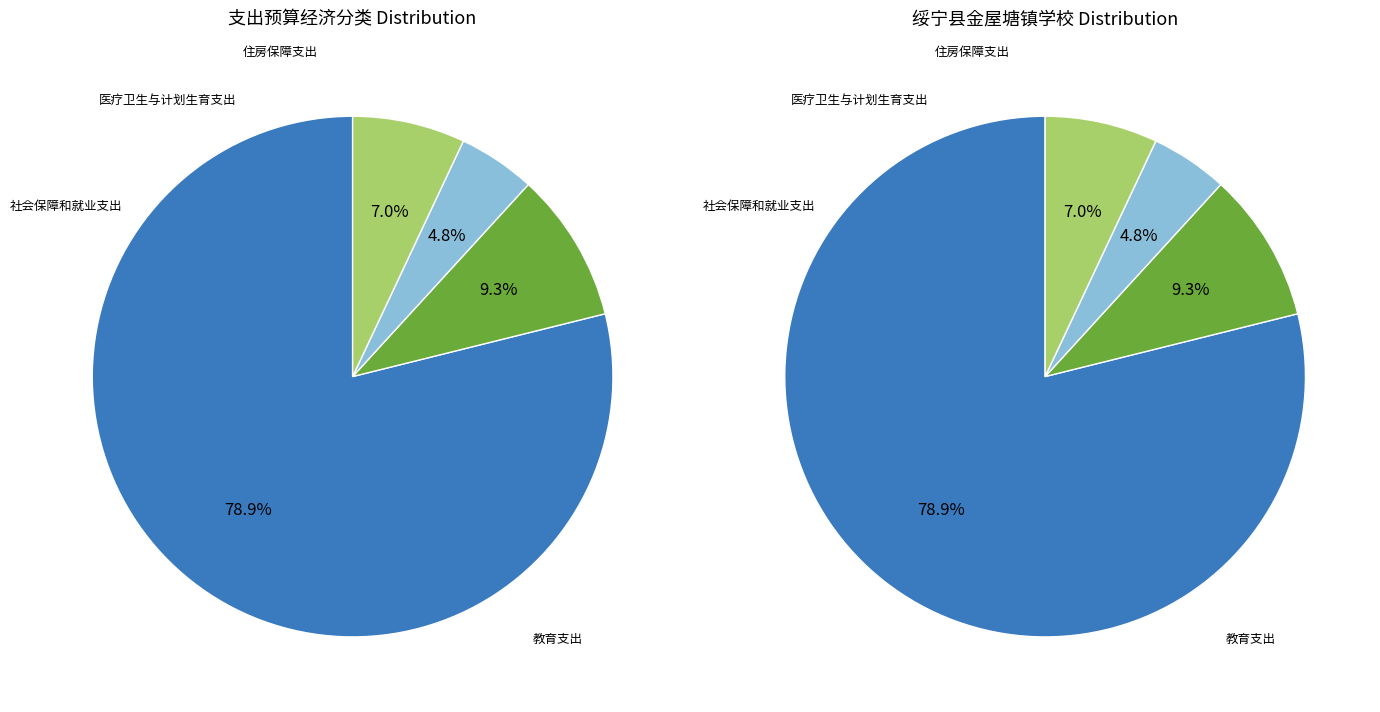

How many segments does this pie chart have?

4